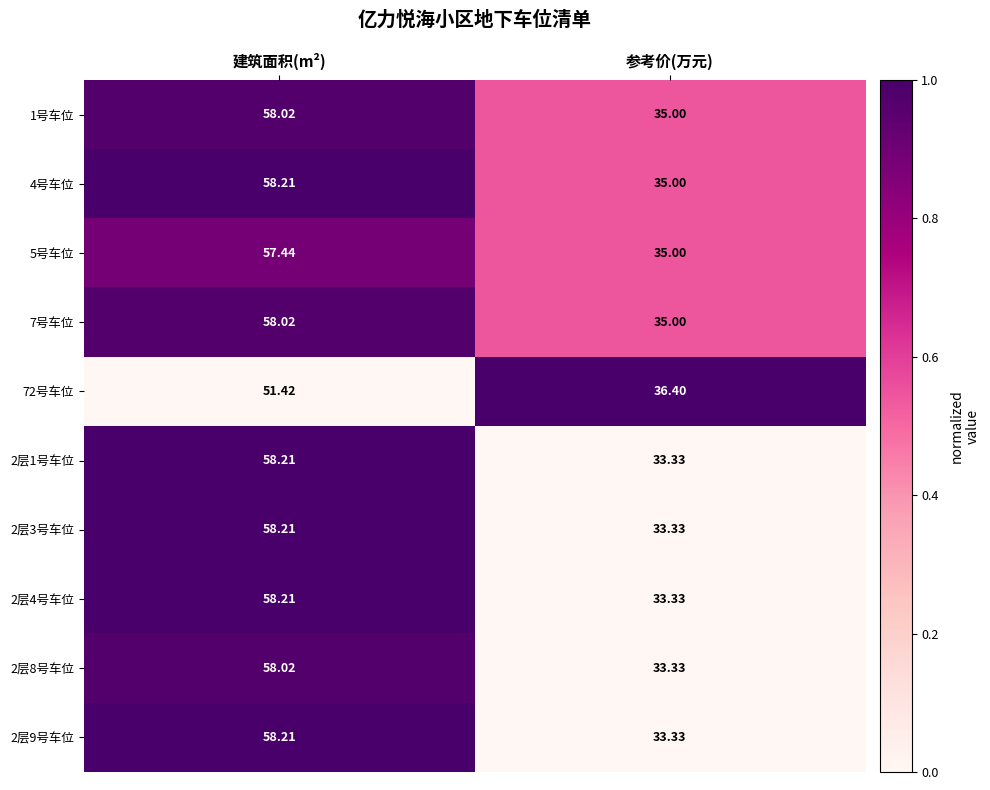

Count the number of categories in the chart.

2